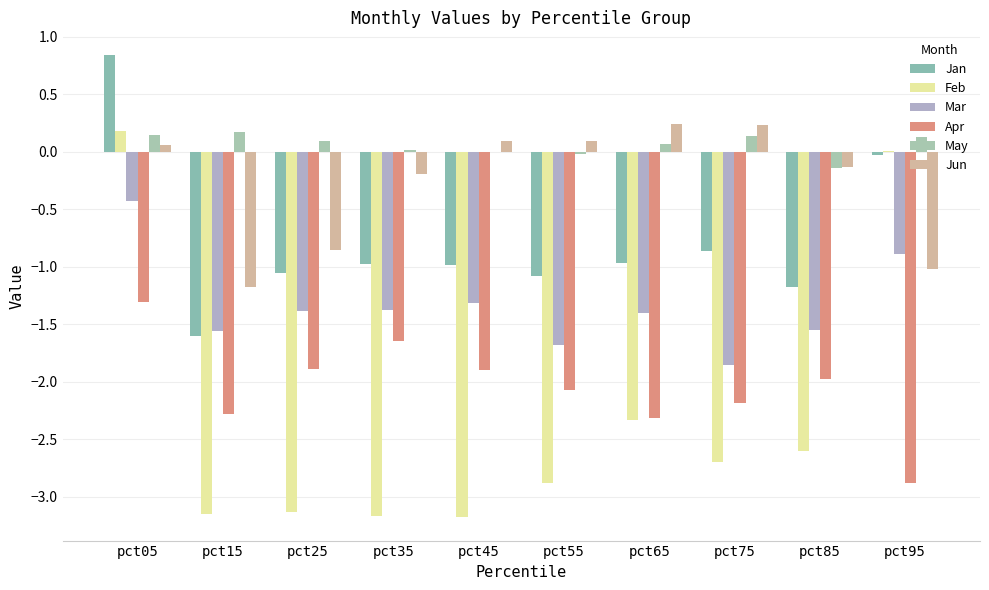

Are the bars grouped side by side (vs. stacked)?

Yes